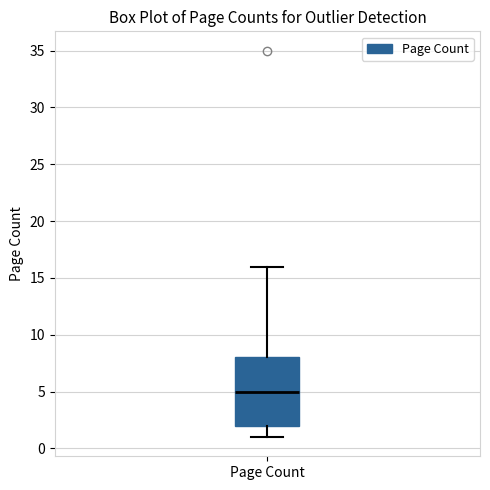

Read this box plot against the y-axis: the position of the median line, the range covered by the box, and the ends of both whiskers. The values are not printed on the chart, so give them approximately, as read against the axis.

median 5, box 2 to 8, whiskers 1 to 16